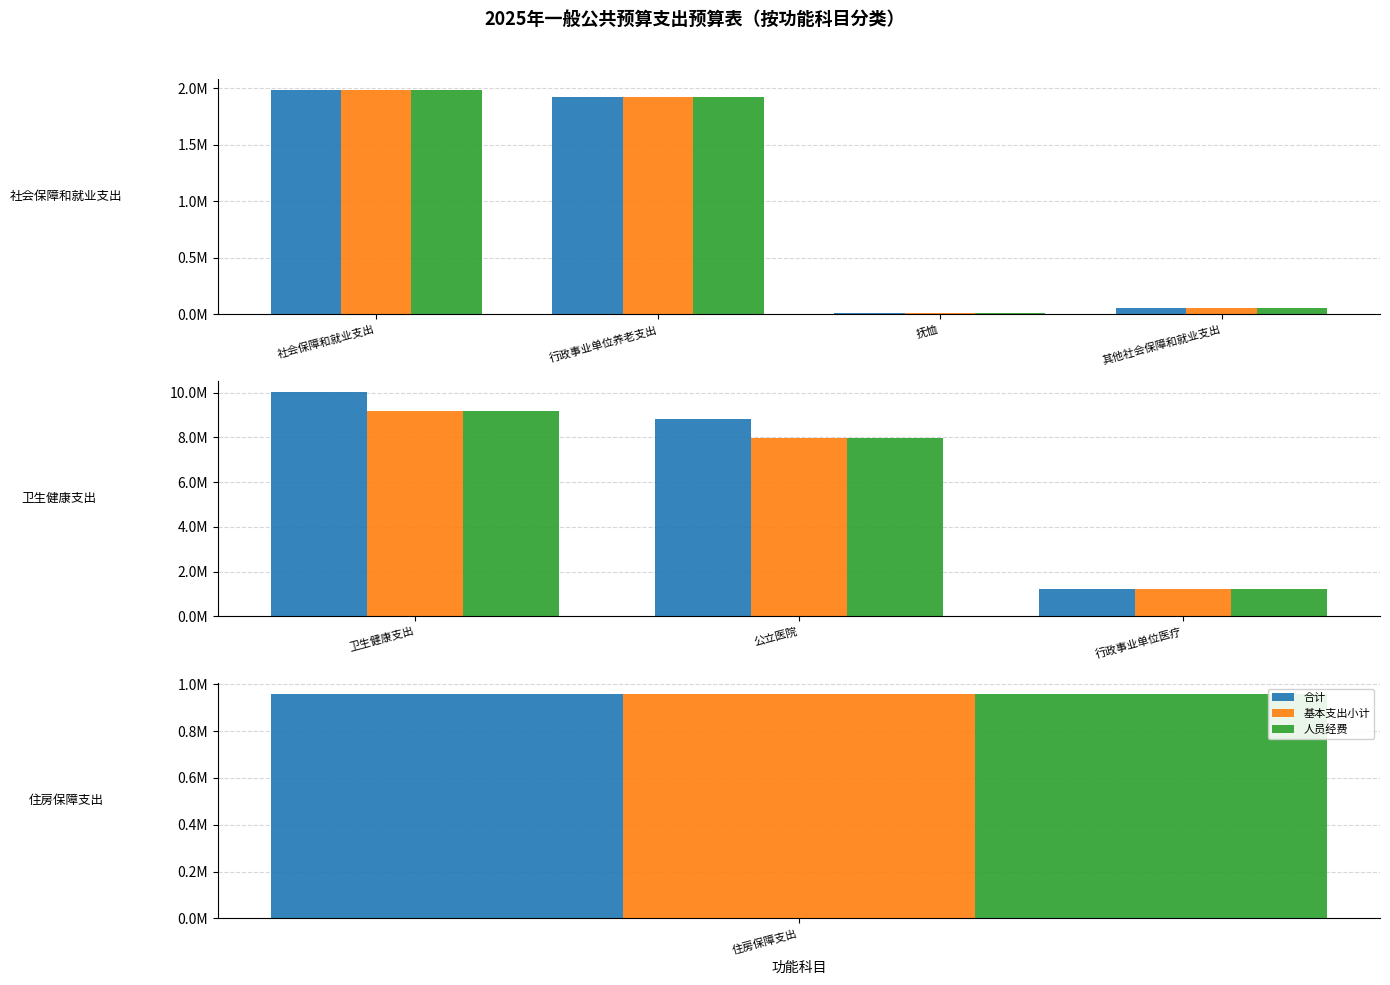

How many bars are there in each group?

3